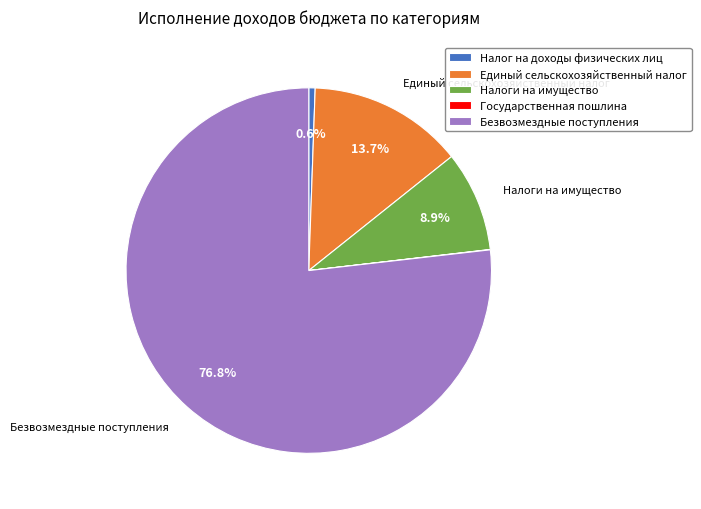

What percentage do Безвозмездные поступления and Налоги на имущество together represent?

85.7%